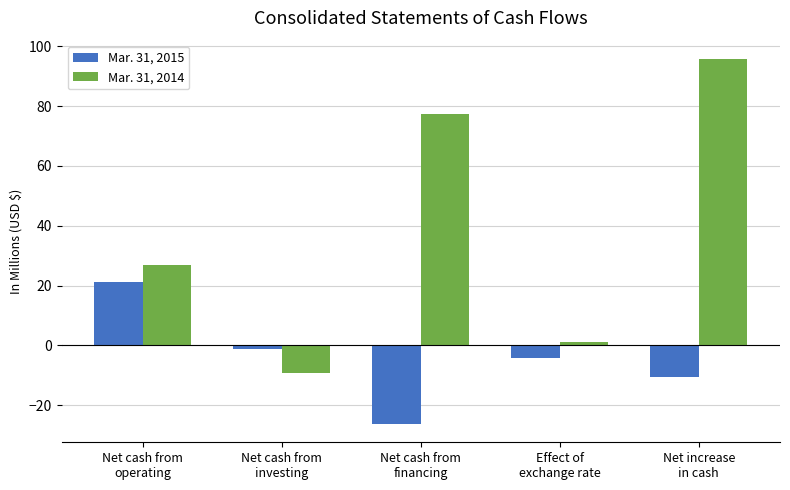

True or false: Mar. 31, 2014 has a value of -3.7 at Net cash from
investing.

False